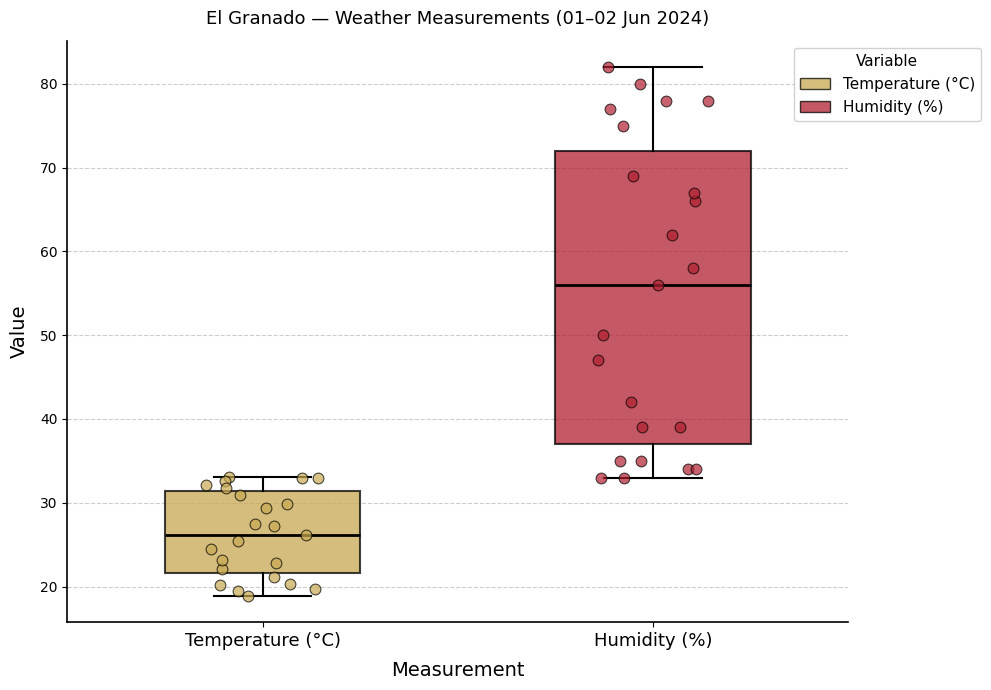

Which box's median line is the lowest?

Temperature (°C)